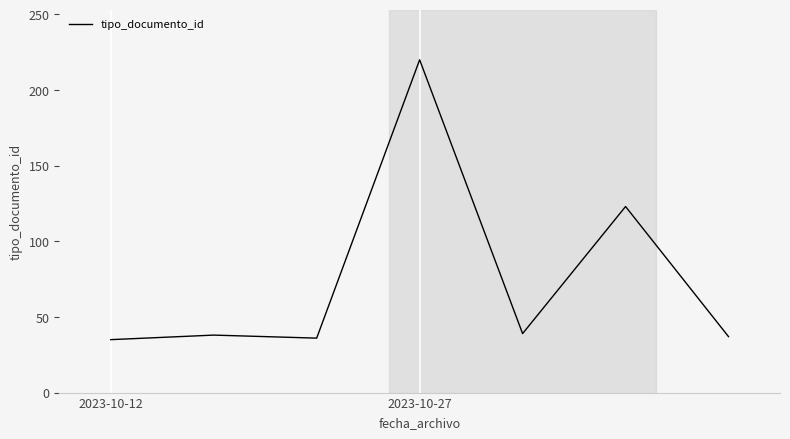

What is the smallest value displayed?

35